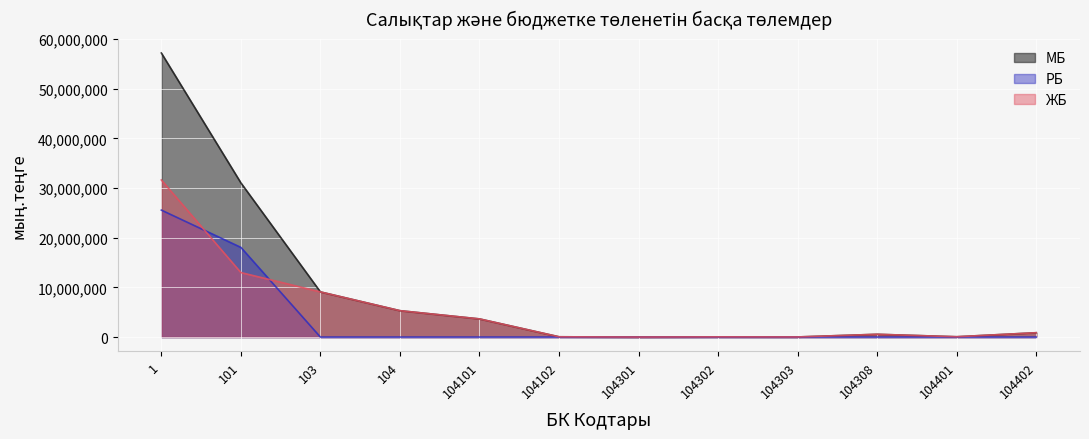

Rank the series at 104102 from highest to lowest value.

МБ, ЖБ, РБ